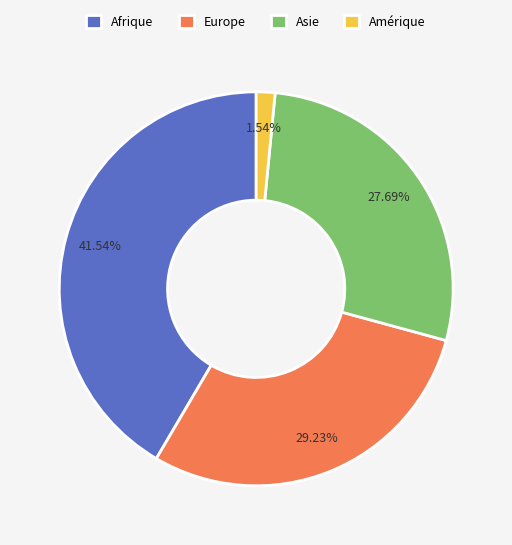

True or false: Amérique accounts for 9% of the total.

False